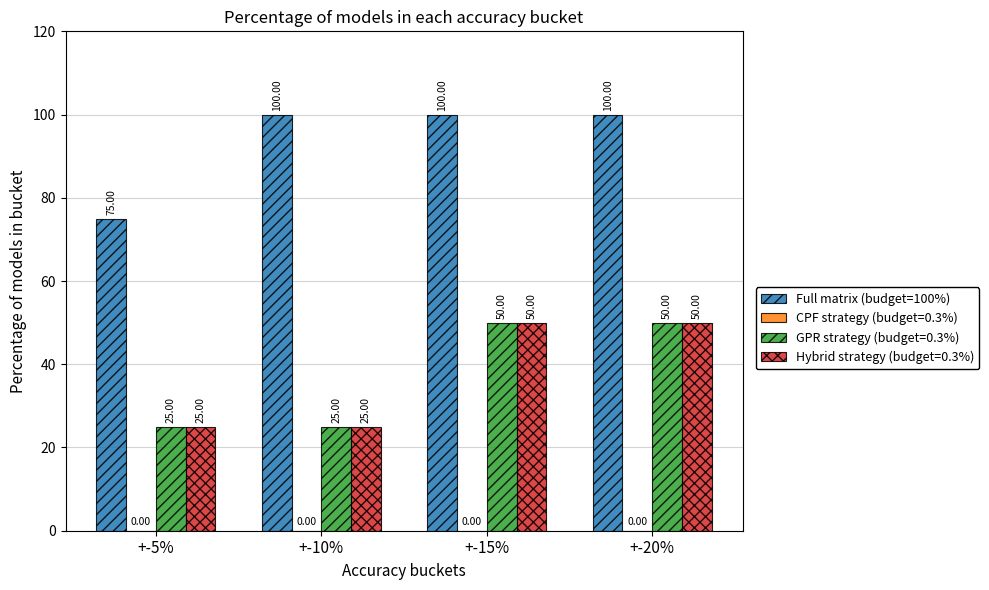

Does the chart contain stacked bars?

No